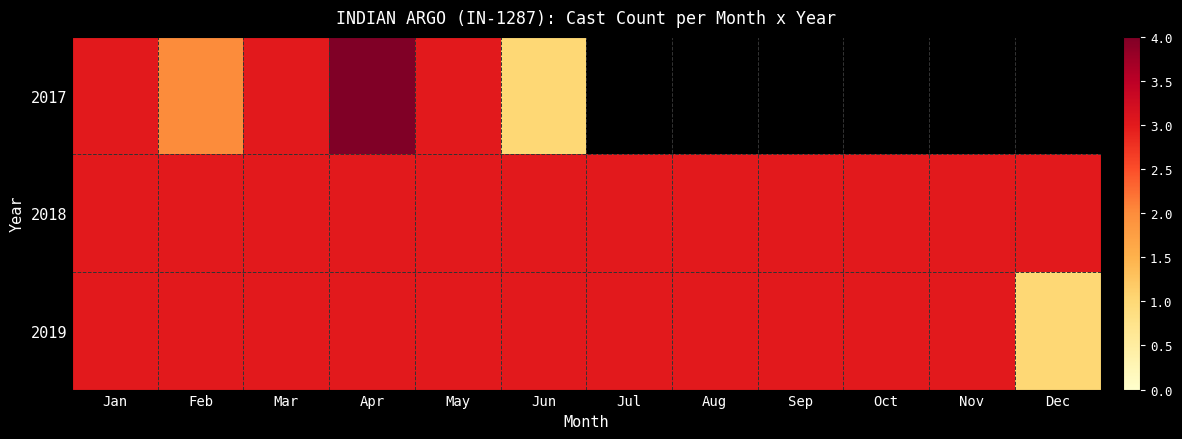

At Jul, list the series in order from largest to smallest.

2018, 2019, 2017